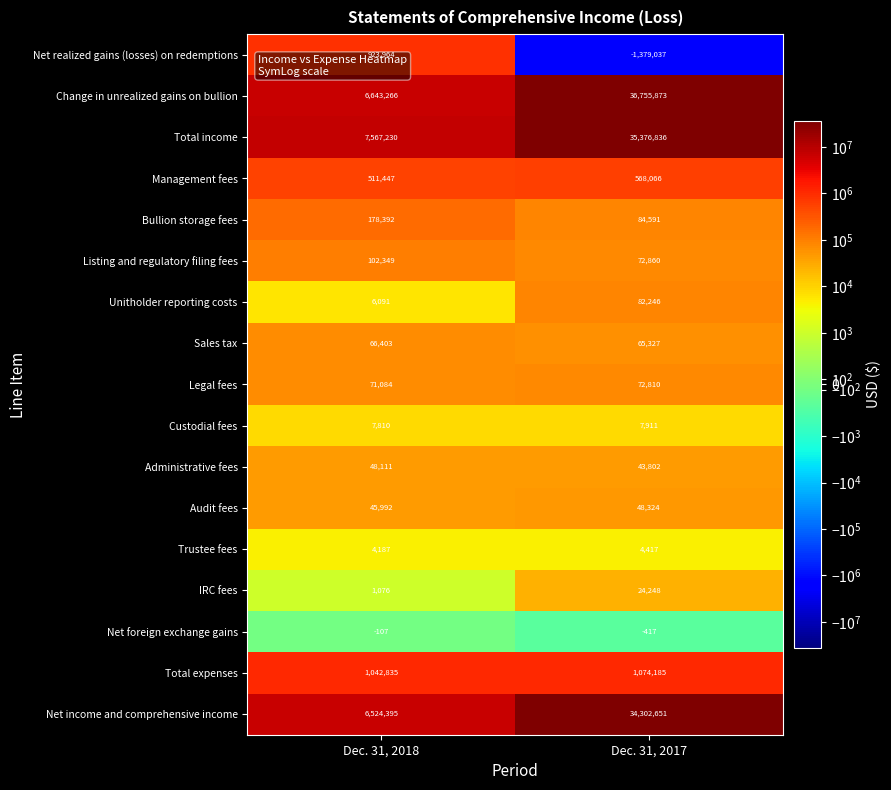

What is the difference between the maximum and minimum values in the IRC fees series?

23172